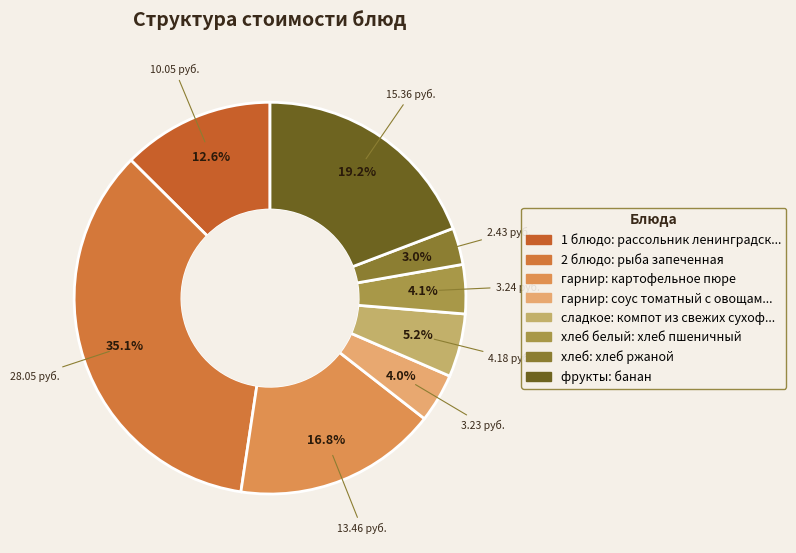

How many slices are in this pie chart?

8